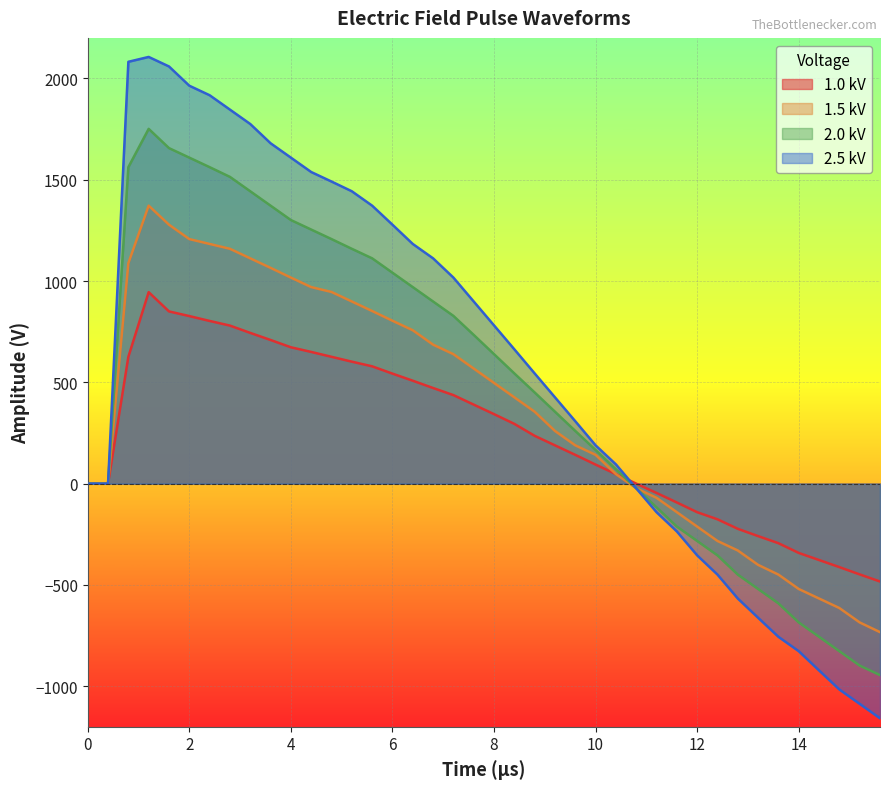

What is the greatest value displayed?

2106